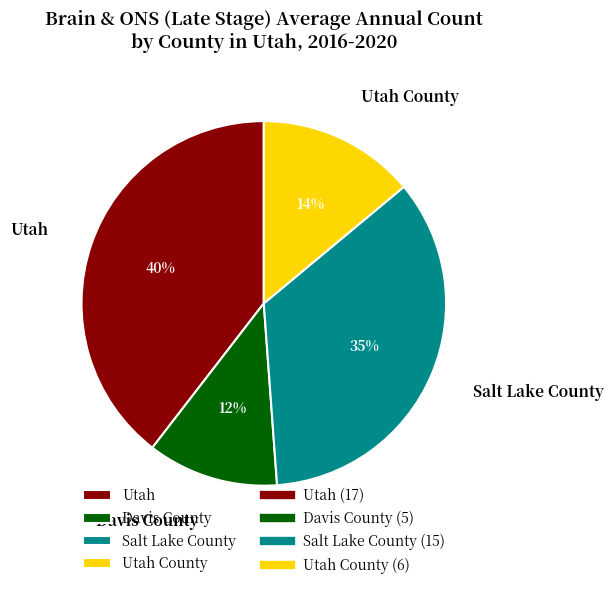

Rank the categories by value from lowest to highest.

Davis County, Utah County, Salt Lake County, Utah